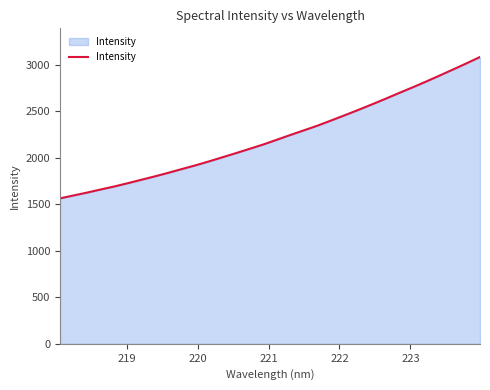

What is the maximum value shown in the chart?

3085.3